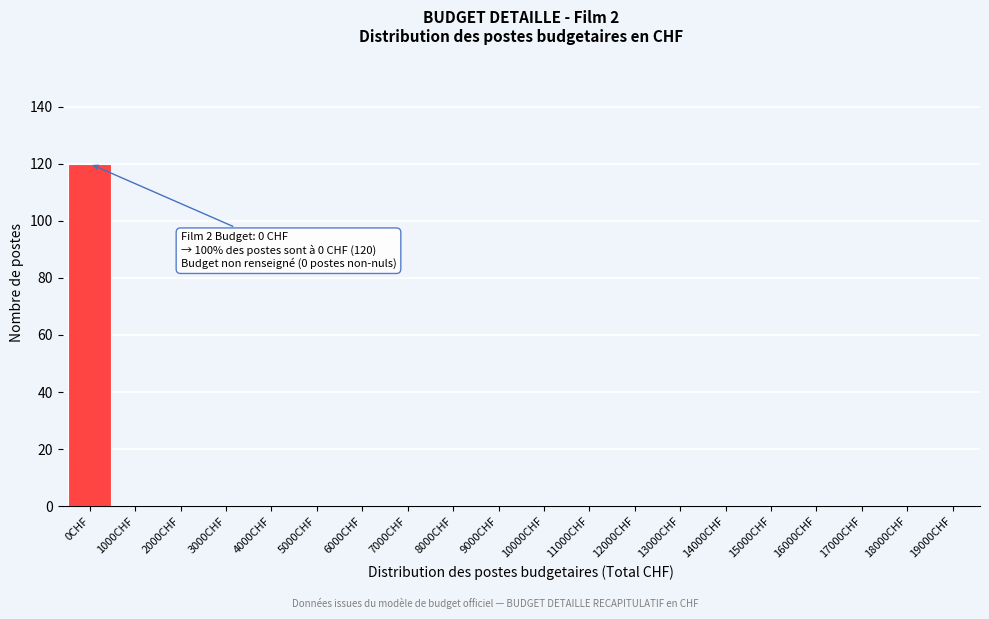

Reading left to right, what are all the values shown in this chart?

0CHF=120	1000CHF=0	2000CHF=0	3000CHF=0	4000CHF=0	5000CHF=0	6000CHF=0	7000CHF=0	8000CHF=0	9000CHF=0	10000CHF=0	11000CHF=0	12000CHF=0	13000CHF=0	14000CHF=0	15000CHF=0	16000CHF=0	17000CHF=0	18000CHF=0	19000CHF=0